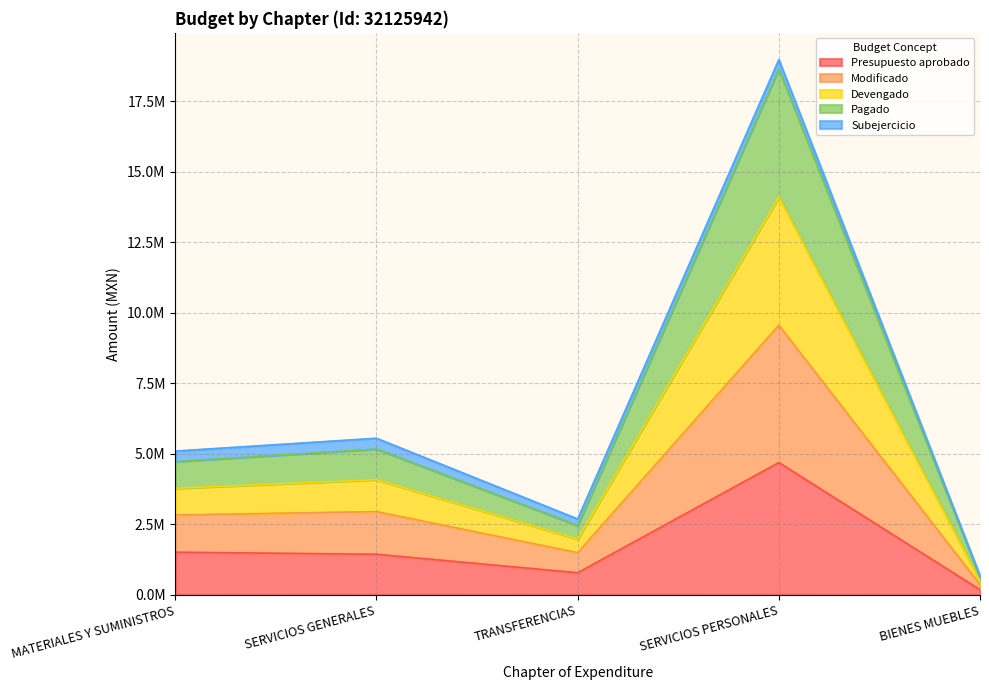

Does the chart have visible grid lines?

Yes